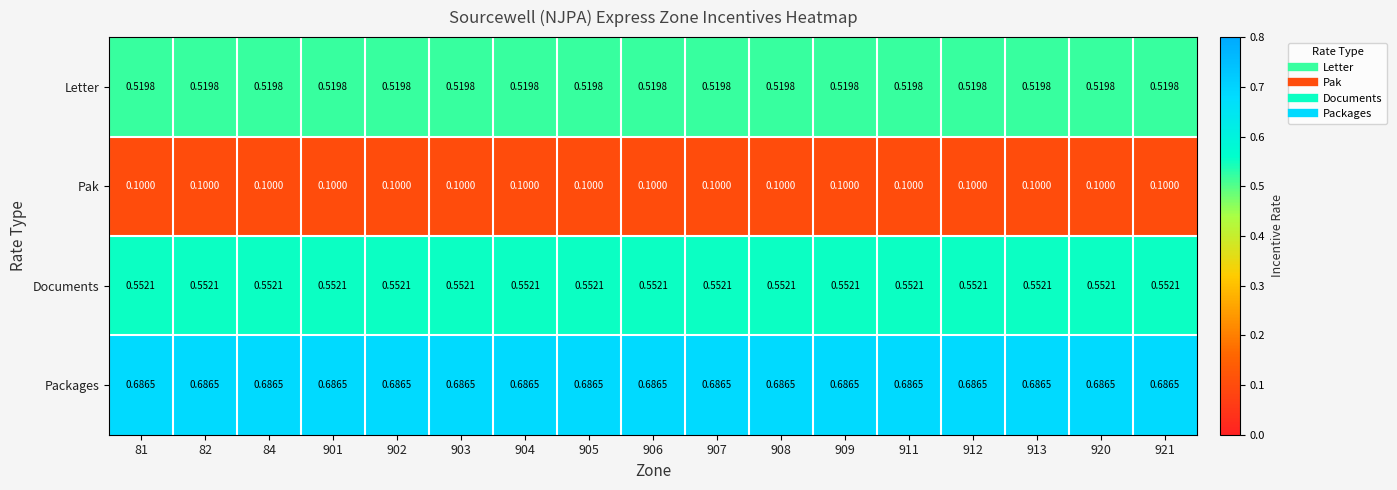

Is the value of Packages at 907 greater than the value of Documents at 912?

Yes